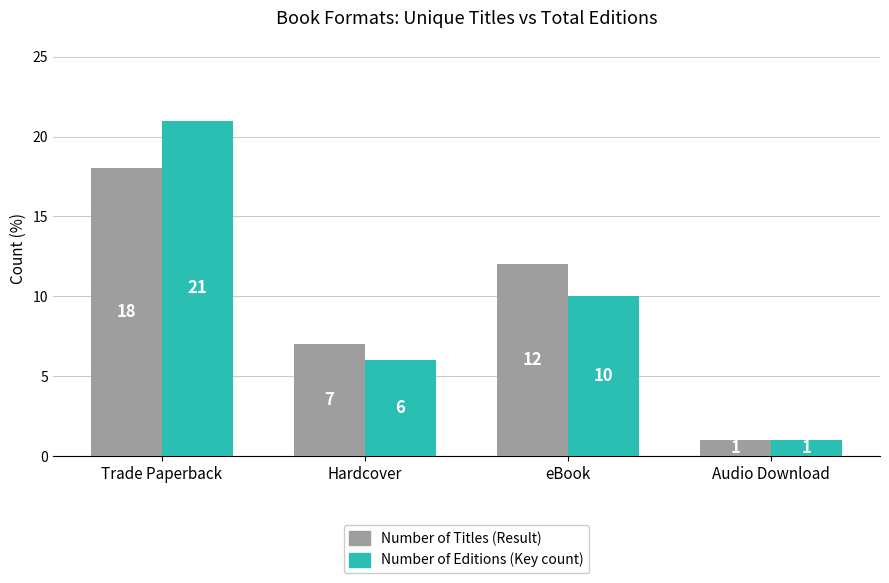

Is the value of Number of Titles (Result) at Audio Download greater than the value of Number of Editions (Key count) at Hardcover?

No